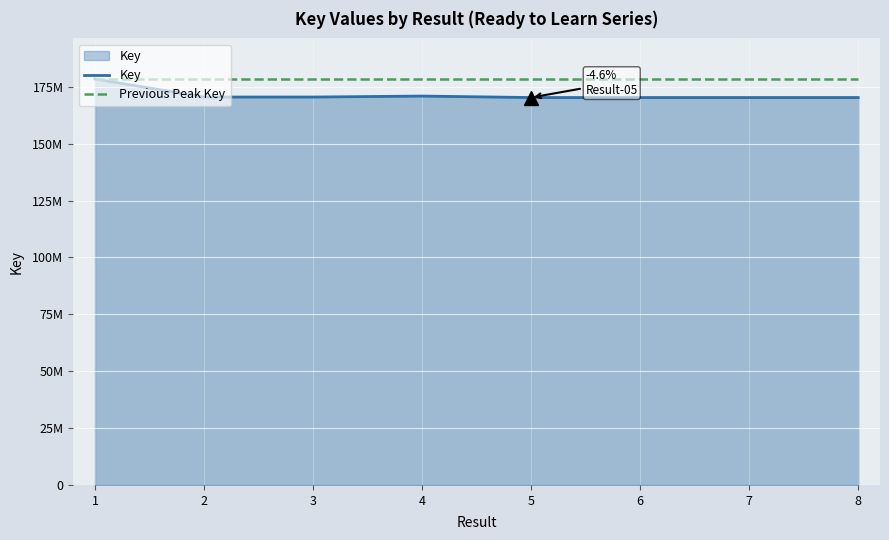

At which label does Previous Peak Key reach its peak?

1